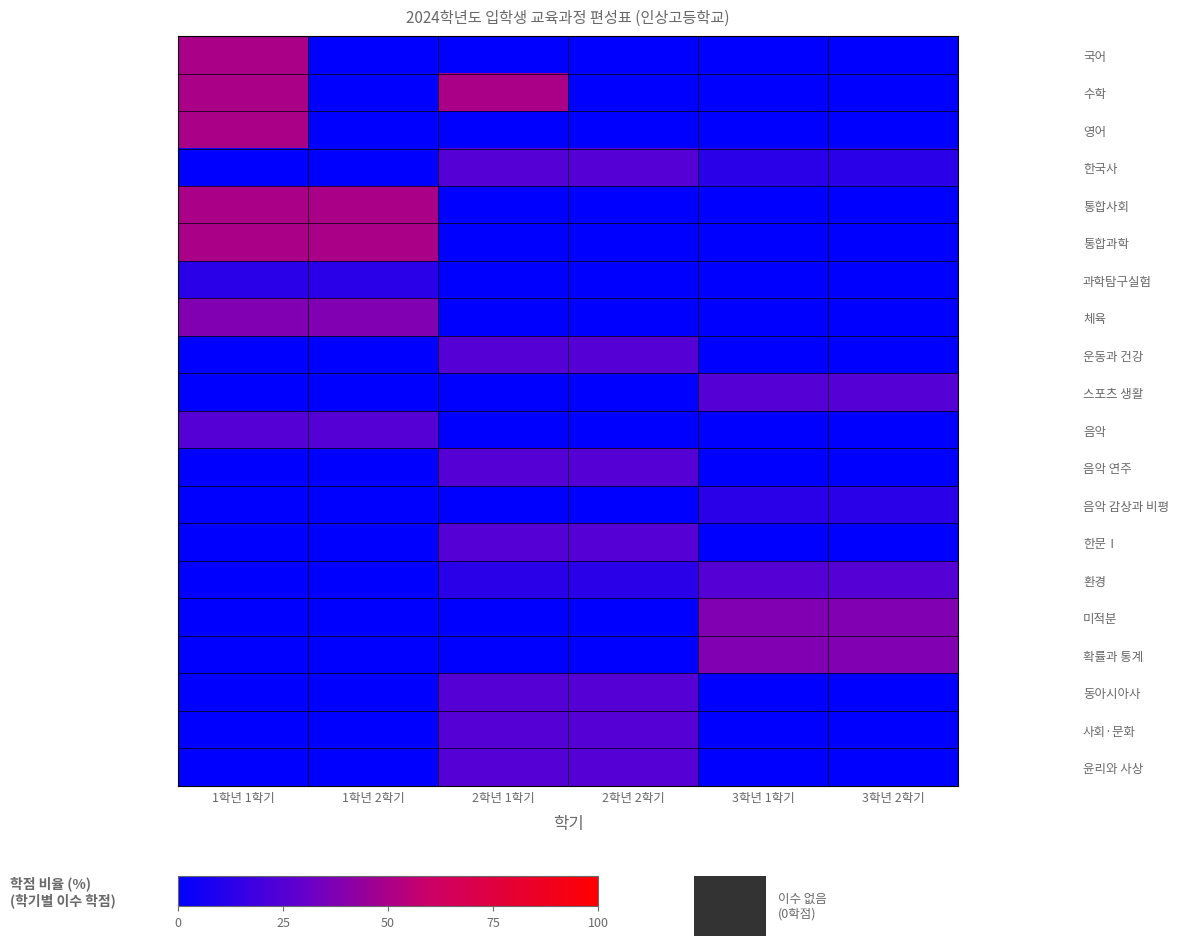

Reading left to right, transcribe all the data shown in this chart.

국어: 1학년 1학기=50.0	1학년 2학기=0.0	2학년 1학기=0.0	2학년 2학기=0.0	3학년 1학기=0.0	3학년 2학기=0.0
수학: 1학년 1학기=50.0	1학년 2학기=0.0	2학년 1학기=50.0	2학년 2학기=0.0	3학년 1학기=0.0	3학년 2학기=0.0
영어: 1학년 1학기=50.0	1학년 2학기=0.0	2학년 1학기=0.0	2학년 2학기=0.0	3학년 1학기=0.0	3학년 2학기=0.0
한국사: 1학년 1학기=0.0	1학년 2학기=0.0	2학년 1학기=25.0	2학년 2학기=25.0	3학년 1학기=12.5	3학년 2학기=12.5
통합사회: 1학년 1학기=50.0	1학년 2학기=50.0	2학년 1학기=0.0	2학년 2학기=0.0	3학년 1학기=0.0	3학년 2학기=0.0
통합과학: 1학년 1학기=50.0	1학년 2학기=50.0	2학년 1학기=0.0	2학년 2학기=0.0	3학년 1학기=0.0	3학년 2학기=0.0
과학탐구실험: 1학년 1학기=12.5	1학년 2학기=12.5	2학년 1학기=0.0	2학년 2학기=0.0	3학년 1학기=0.0	3학년 2학기=0.0
체육: 1학년 1학기=37.5	1학년 2학기=37.5	2학년 1학기=0.0	2학년 2학기=0.0	3학년 1학기=0.0	3학년 2학기=0.0
운동과 건강: 1학년 1학기=0.0	1학년 2학기=0.0	2학년 1학기=25.0	2학년 2학기=25.0	3학년 1학기=0.0	3학년 2학기=0.0
스포츠 생활: 1학년 1학기=0.0	1학년 2학기=0.0	2학년 1학기=0.0	2학년 2학기=0.0	3학년 1학기=25.0	3학년 2학기=25.0
음악: 1학년 1학기=25.0	1학년 2학기=25.0	2학년 1학기=0.0	2학년 2학기=0.0	3학년 1학기=0.0	3학년 2학기=0.0
음악 연주: 1학년 1학기=0.0	1학년 2학기=0.0	2학년 1학기=25.0	2학년 2학기=25.0	3학년 1학기=0.0	3학년 2학기=0.0
음악 감상과 비평: 1학년 1학기=0.0	1학년 2학기=0.0	2학년 1학기=0.0	2학년 2학기=0.0	3학년 1학기=12.5	3학년 2학기=12.5
한문Ⅰ: 1학년 1학기=0.0	1학년 2학기=0.0	2학년 1학기=25.0	2학년 2학기=25.0	3학년 1학기=0.0	3학년 2학기=0.0
환경: 1학년 1학기=0.0	1학년 2학기=0.0	2학년 1학기=12.5	2학년 2학기=12.5	3학년 1학기=25.0	3학년 2학기=25.0
미적분: 1학년 1학기=0.0	1학년 2학기=0.0	2학년 1학기=0.0	2학년 2학기=0.0	3학년 1학기=37.5	3학년 2학기=37.5
확률과 통계: 1학년 1학기=0.0	1학년 2학기=0.0	2학년 1학기=0.0	2학년 2학기=0.0	3학년 1학기=37.5	3학년 2학기=37.5
동아시아사: 1학년 1학기=0.0	1학년 2학기=0.0	2학년 1학기=25.0	2학년 2학기=25.0	3학년 1학기=0.0	3학년 2학기=0.0
사회·문화: 1학년 1학기=0.0	1학년 2학기=0.0	2학년 1학기=25.0	2학년 2학기=25.0	3학년 1학기=0.0	3학년 2학기=0.0
윤리와 사상: 1학년 1학기=0.0	1학년 2학기=0.0	2학년 1학기=25.0	2학년 2학기=25.0	3학년 1학기=0.0	3학년 2학기=0.0